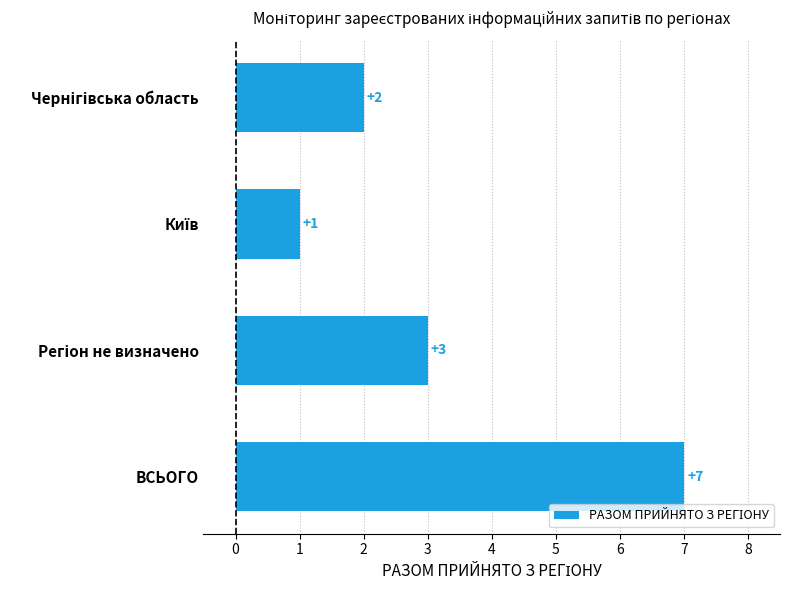

The value at ВСЬОГО is 7. True or false?

True